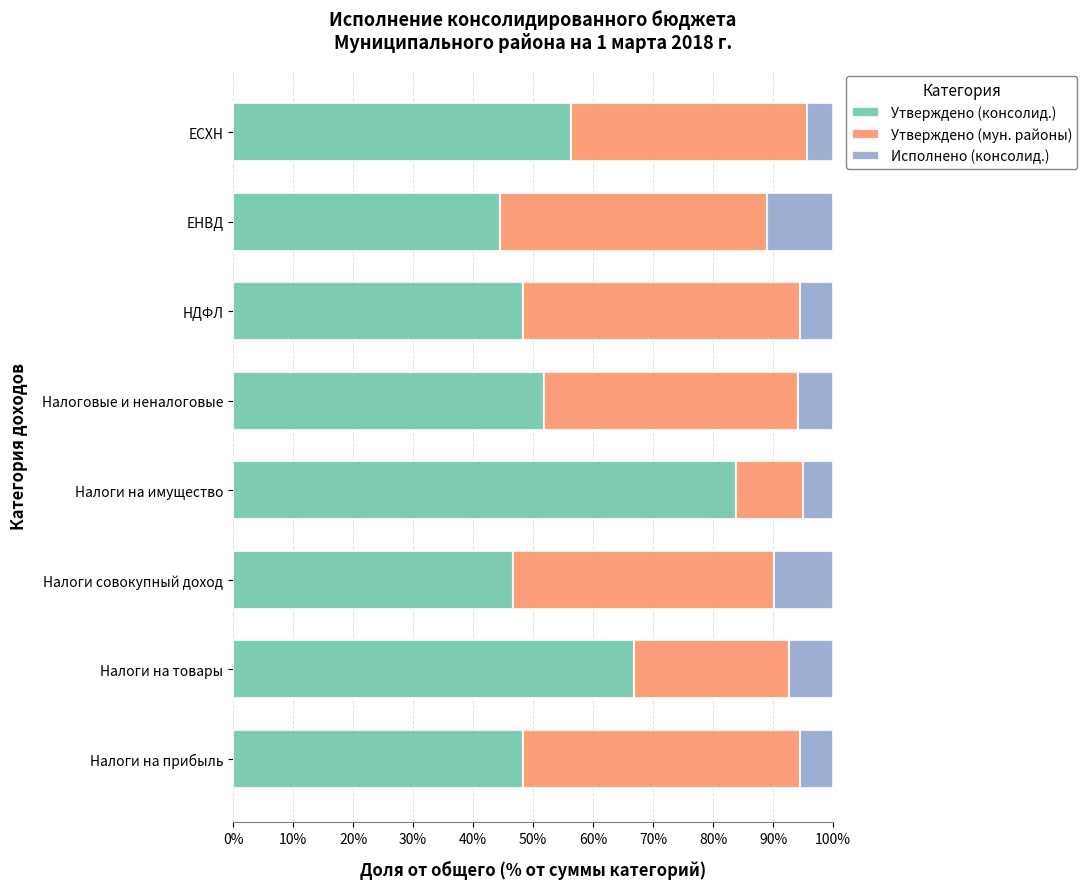

What is the difference between the Утверждено (консолид.) values at Налоговые и неналоговые and Налоги на имущество?

32.1